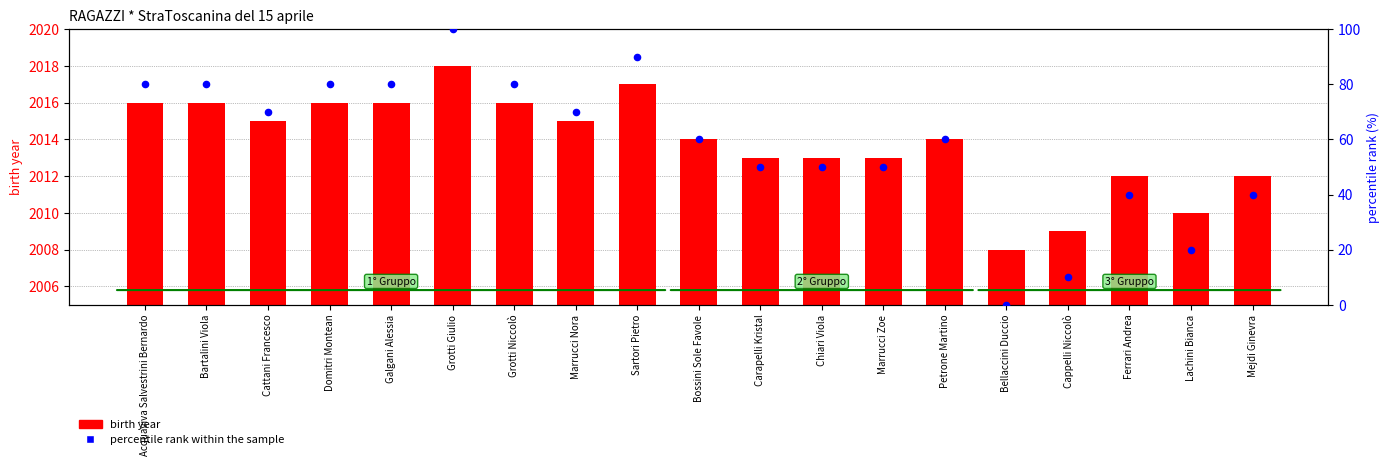

Which series contains the highest Y value?

birth year